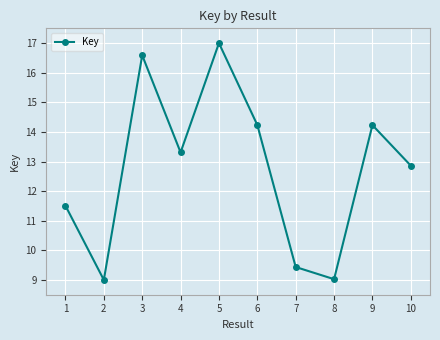

What is the difference between the maximum and minimum values?

8.0